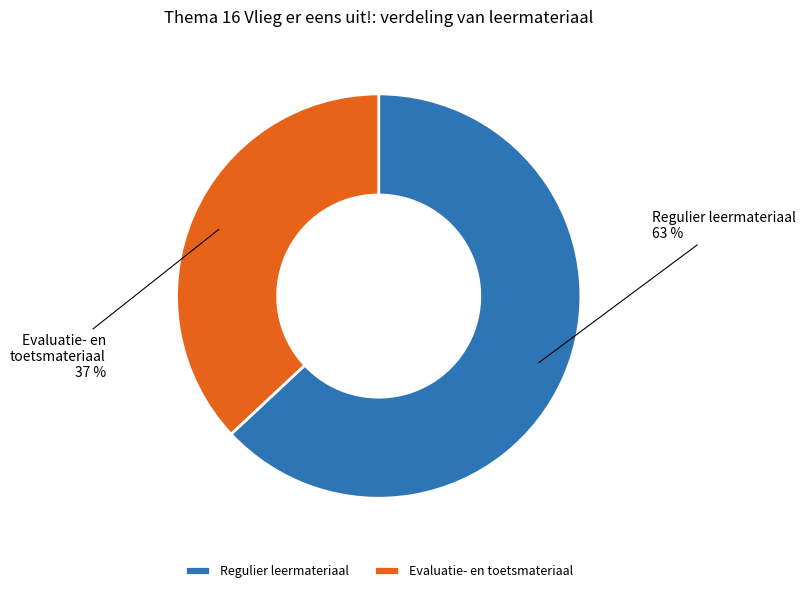

Which has a higher value, Regulier leermateriaal or Evaluatie- en toetsmateriaal?

Regulier leermateriaal